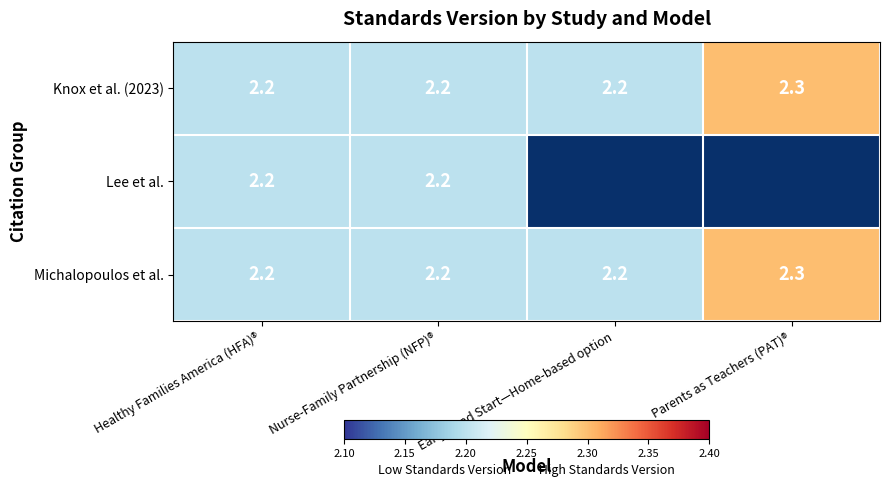

What is the sum of all Michalopoulos et al. values?

8.9